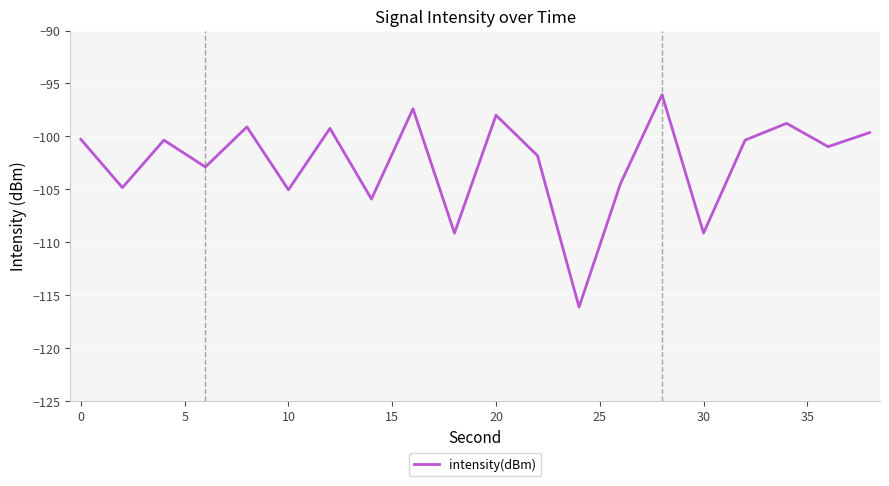

Is this an area chart (filled region under the line)?

No